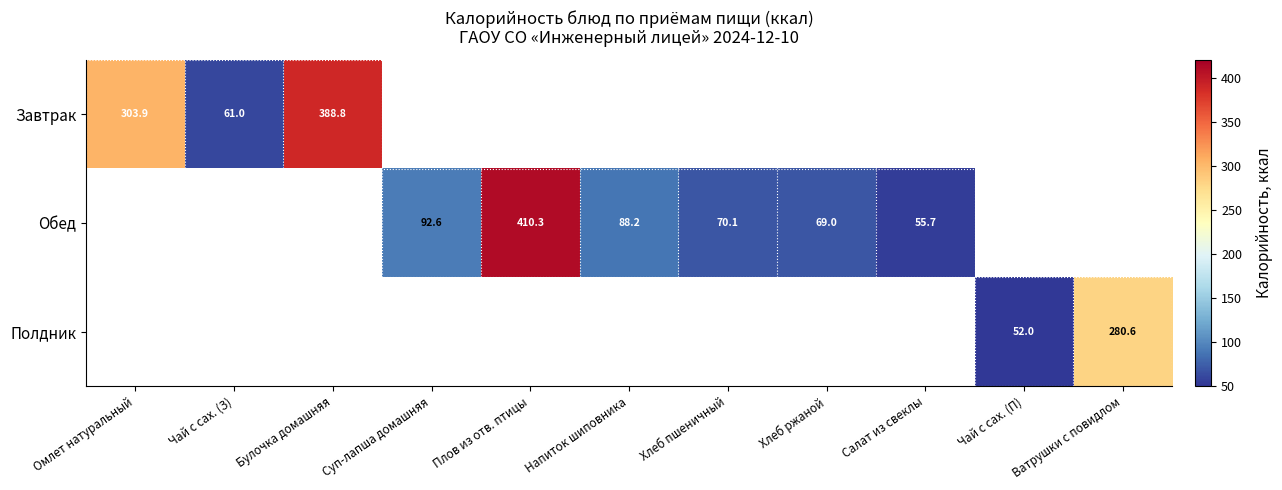

What is the total value across all series at Булочка домашняя?

388.8